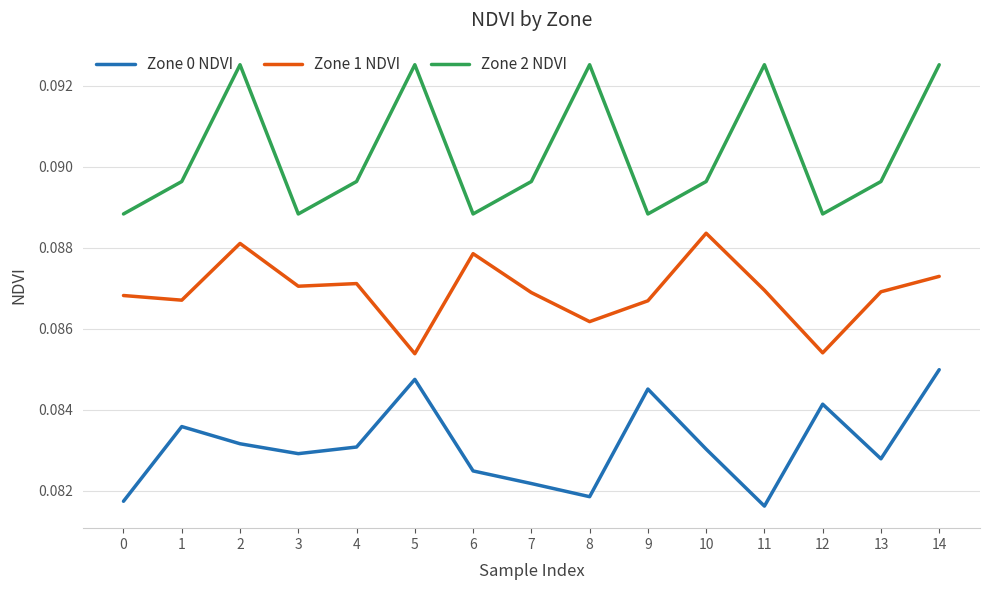

True or false: Zone 2 NDVI and Zone 1 NDVI cross at least once.

False